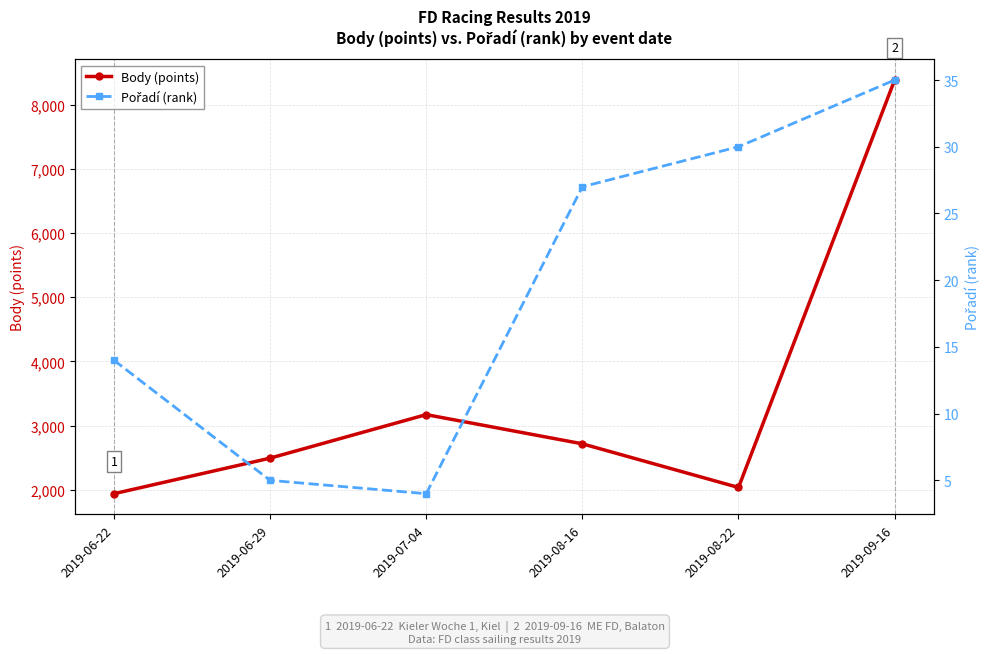

Is the value of Body (points) at 2019-09-16 greater than the value of Pořadí (rank) at 2019-06-29?

Yes